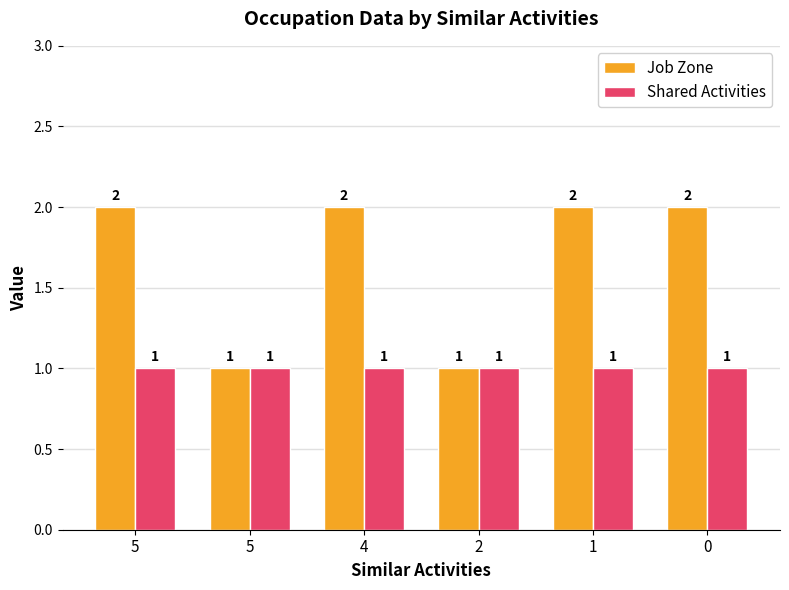

Rank the categories by Shared Activities value from lowest to highest.

5, 5, 4, 2, 1, 0